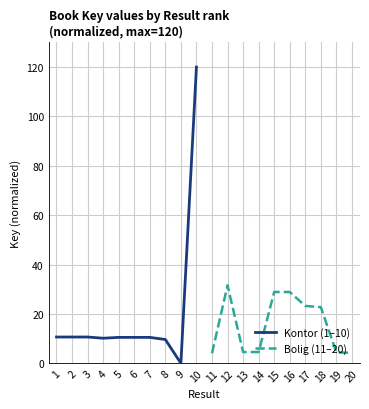

How many interior local valleys does the Kontor (1–10) series have?

2